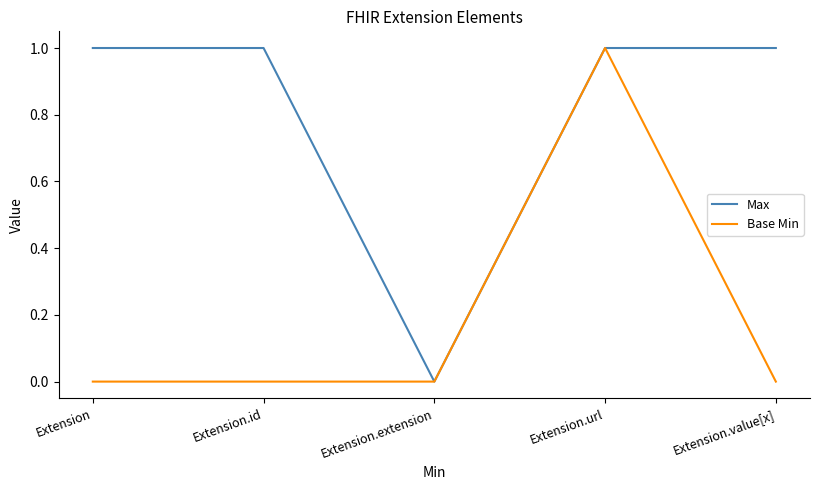

True or false: Base Min has more than 2 points higher than both neighbors.

False